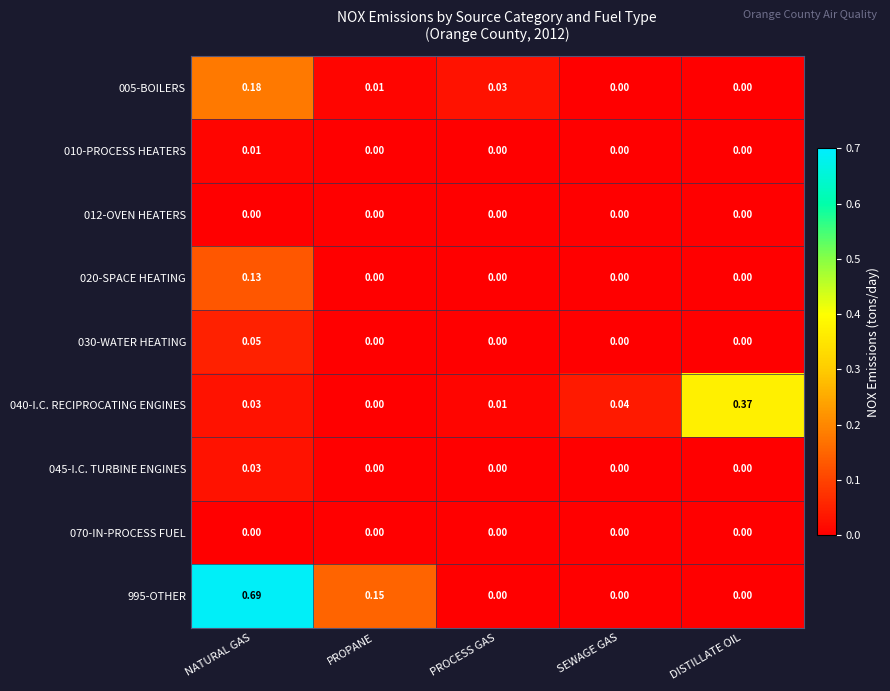

Count the number of data series in this chart.

9